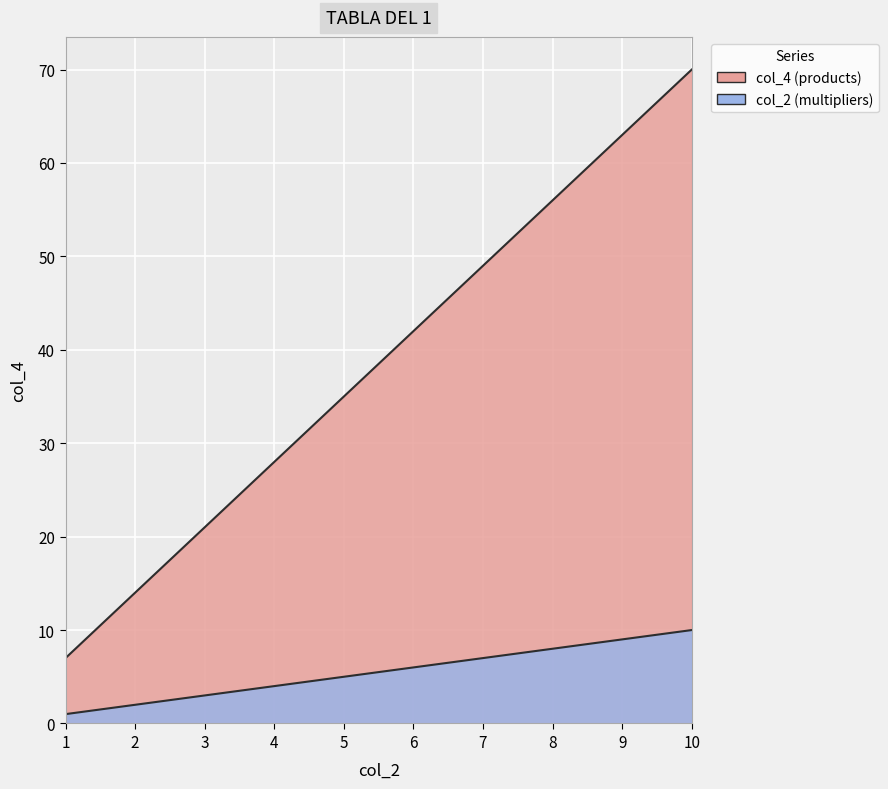

At which category is the sum across all series the highest?

10